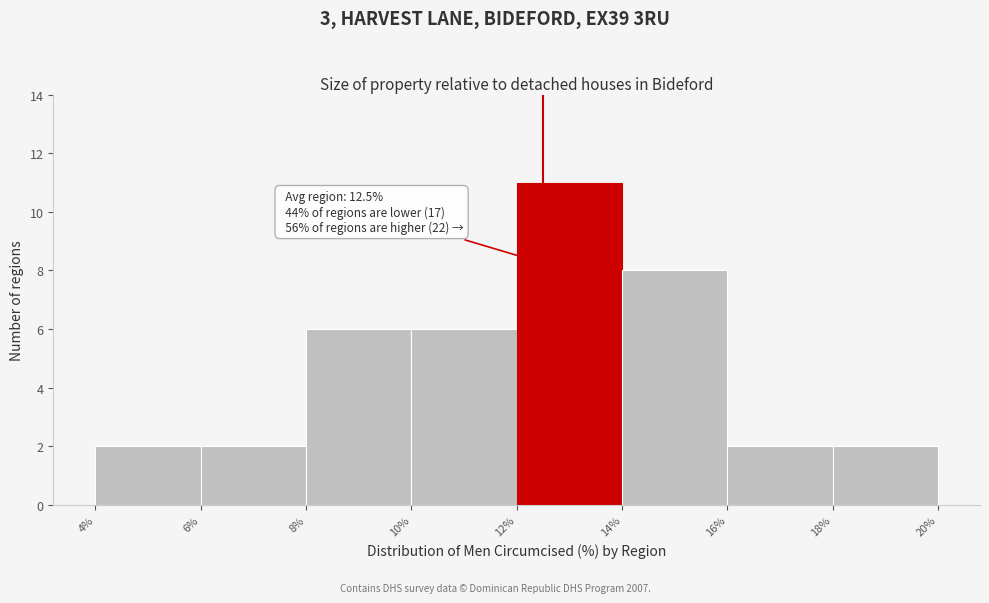

Which range on the x-axis has the tallest bar?

12% to 14%